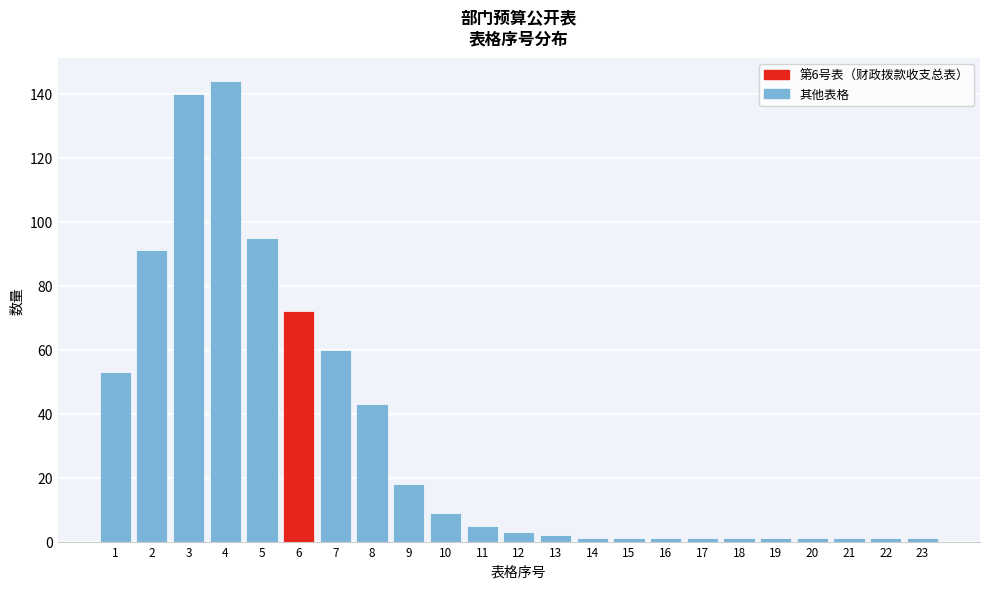

Reading right to left, extract all data points from this chart.

23=1	22=1	21=1	20=1	19=1	18=1	17=1	16=1	15=1	14=1	13=2	12=3	11=5	10=9	9=18	8=43	7=60	6=72	5=95	4=144	3=140	2=91	1=53